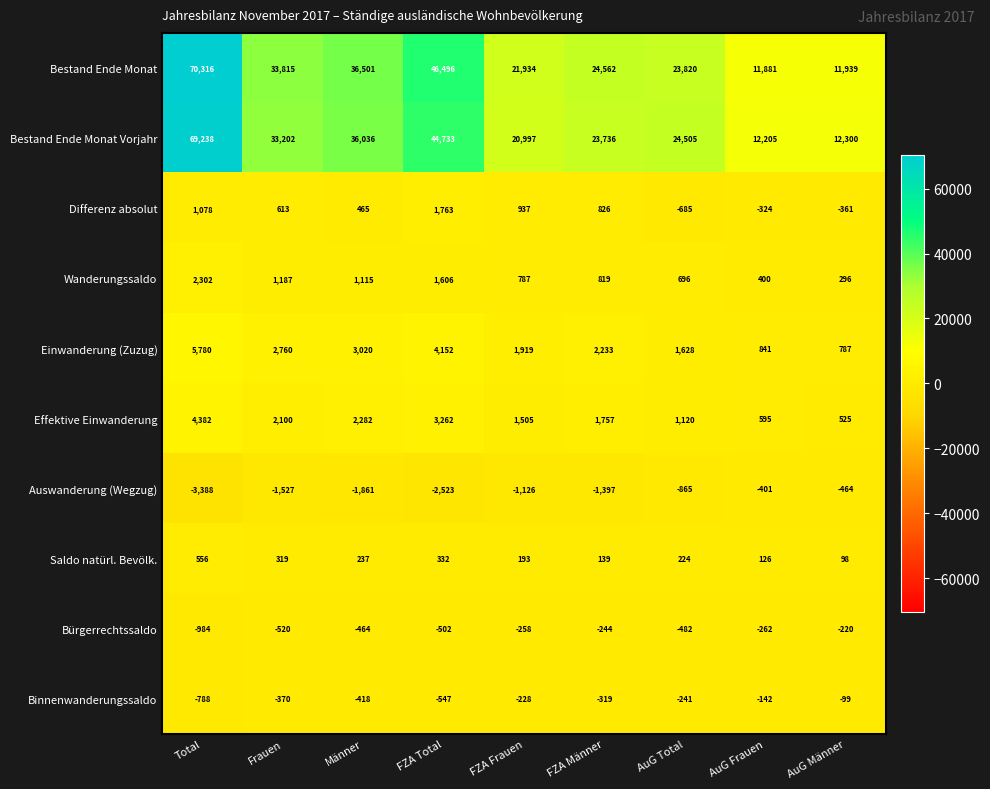

Which label corresponds to the smallest value in the chart?

Total